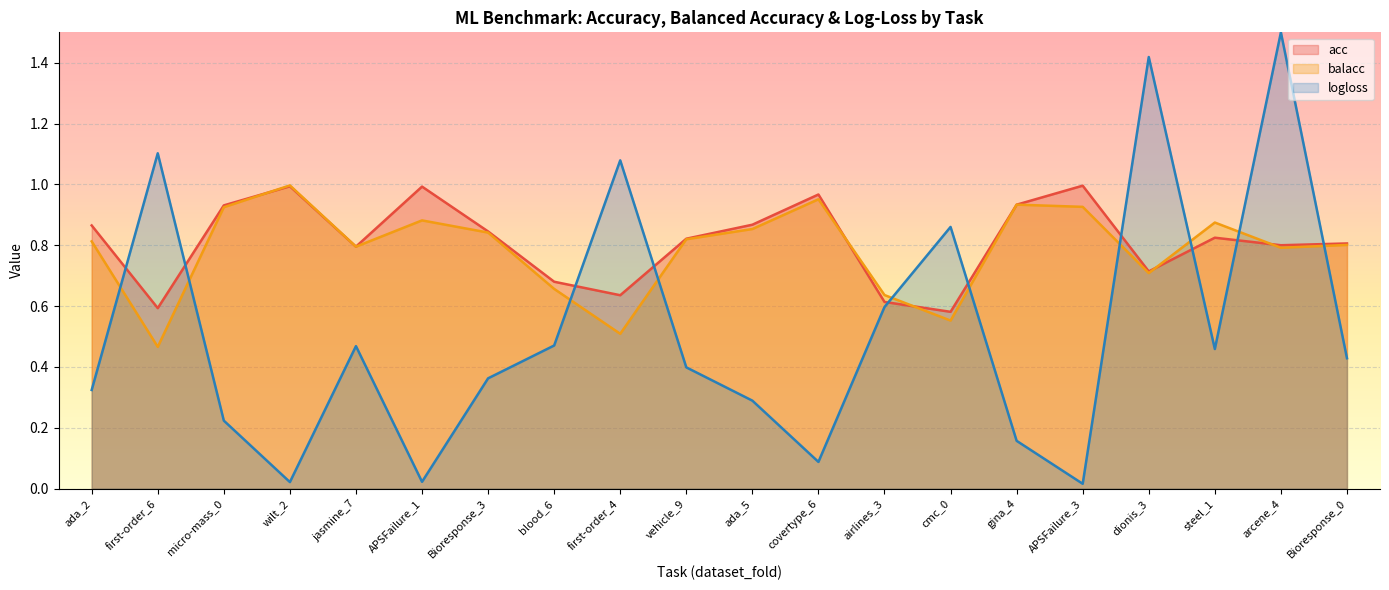

How many lines are shown in the chart?

3